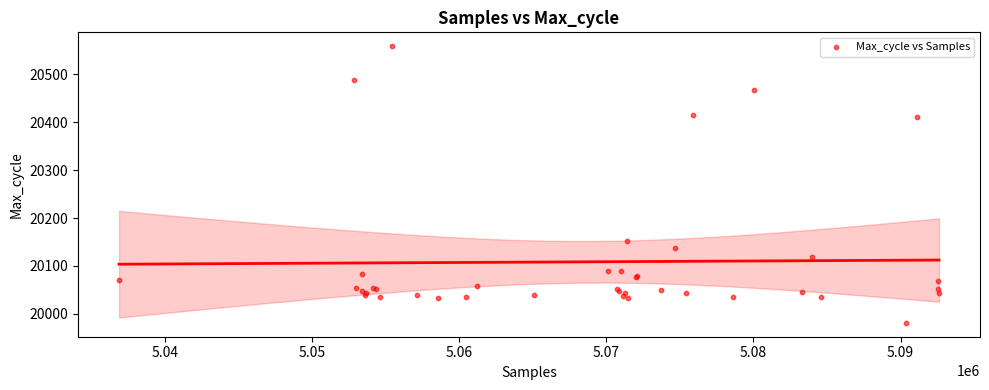

What Y value in the scatter plot is closest to 20270?

20151